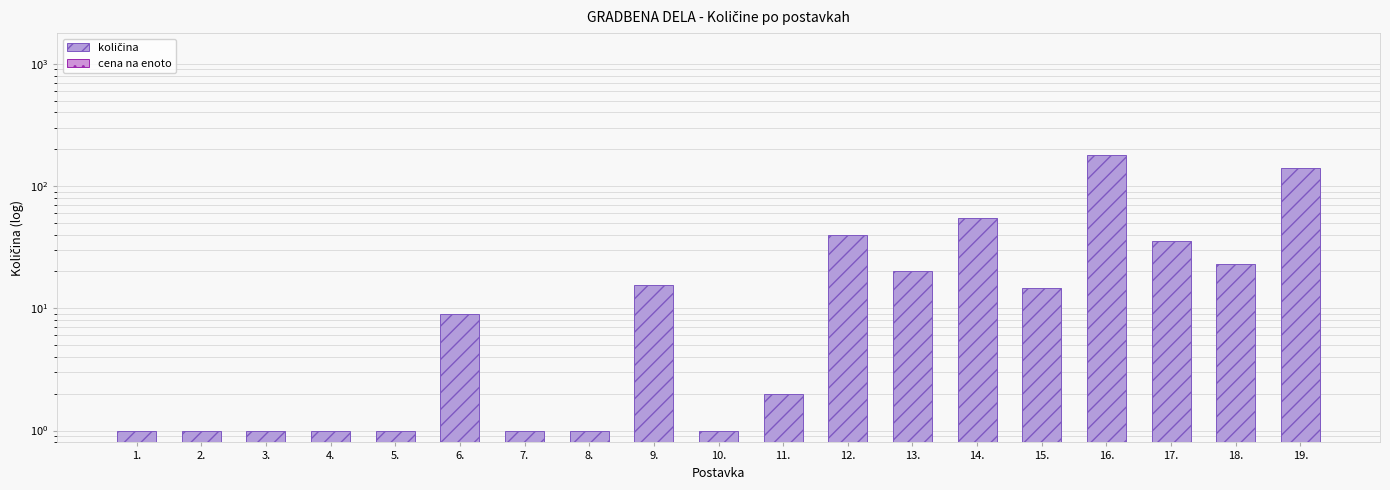

Does the chart contain stacked bars?

No